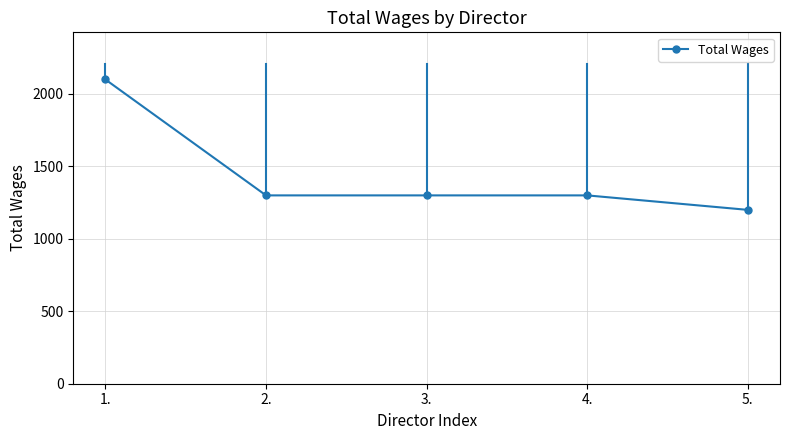

What is the smallest value displayed?

1200